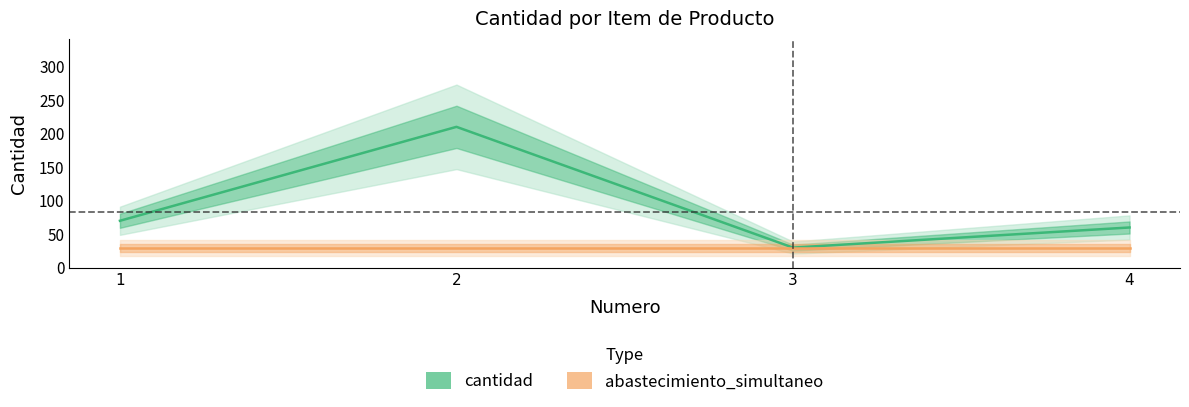

Which label corresponds to the smallest value in the chart?

3